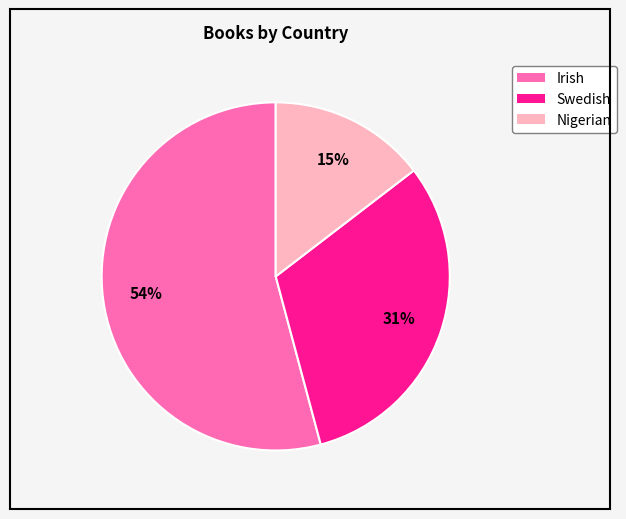

To the nearest percent, what percentage of the pie is Nigerian?

15%